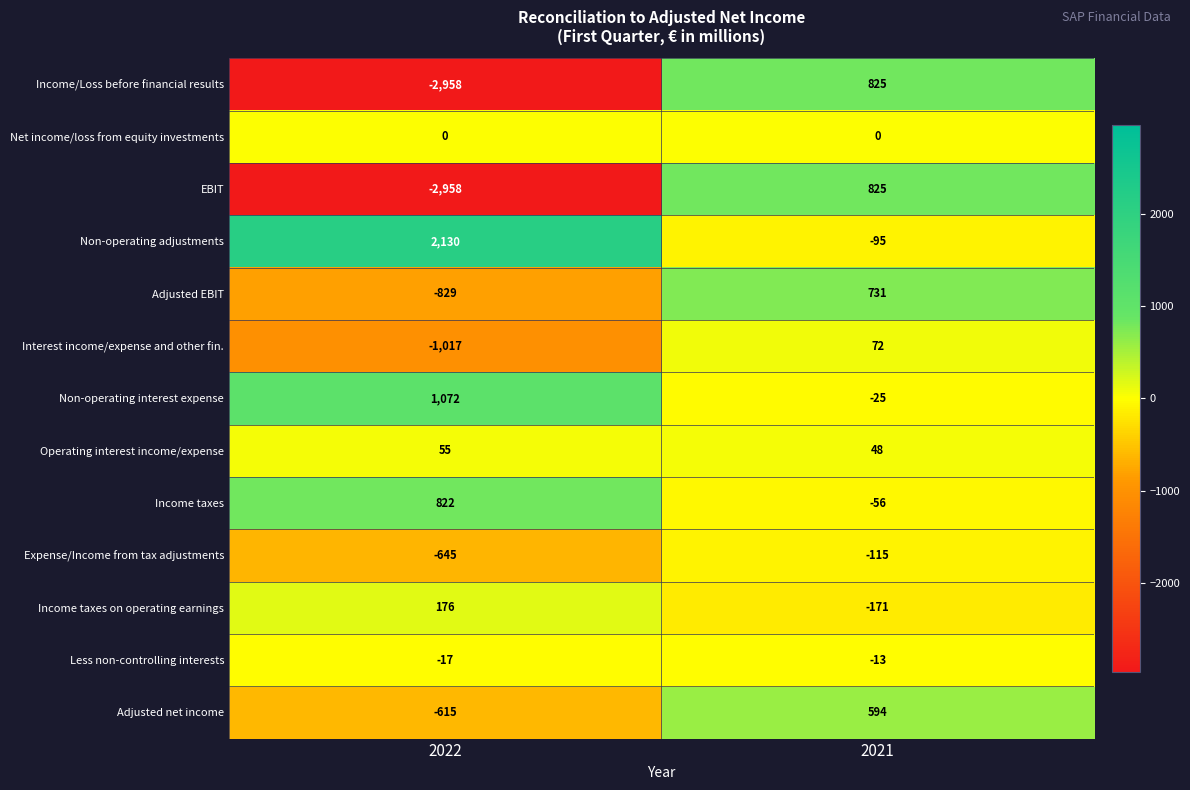

List the labels in order of EBIT value, smallest first.

2022, 2021